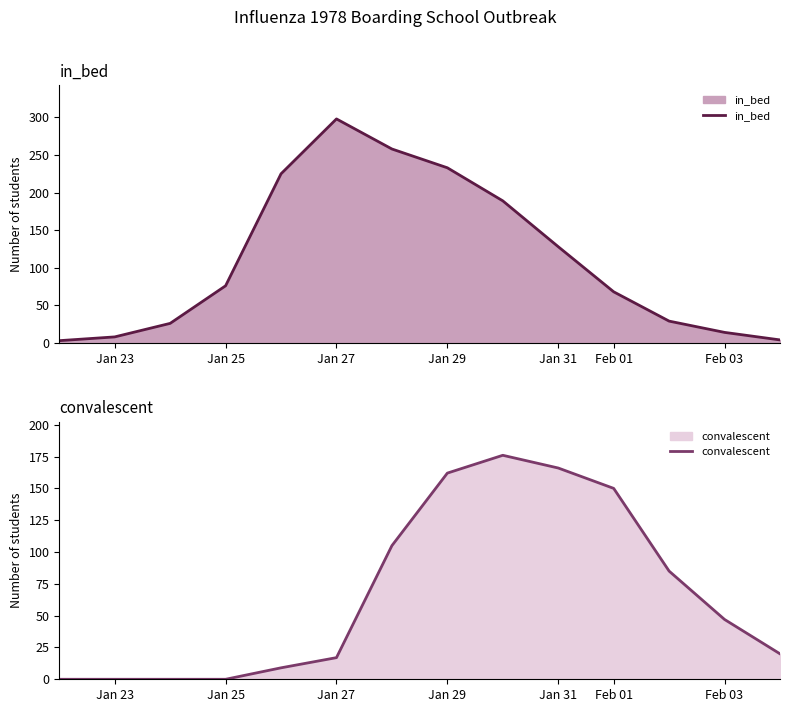

What is the difference between the maximum and minimum values in the in_bed series?

295